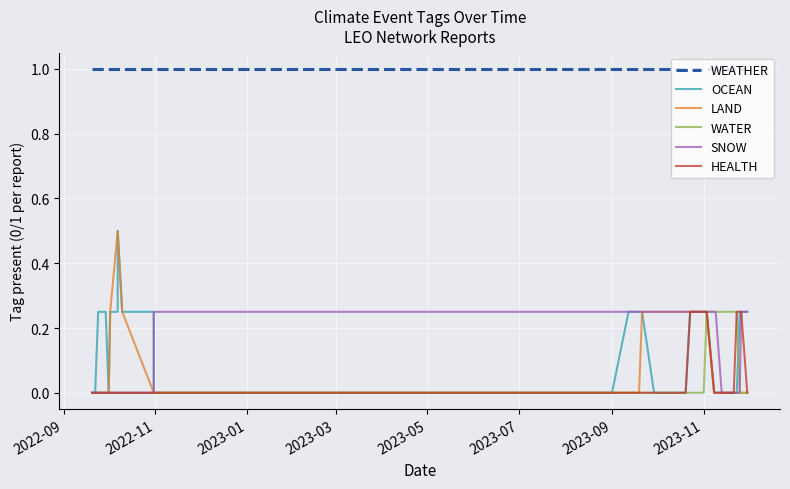

True or false: SNOW and HEALTH intersect in this chart.

False